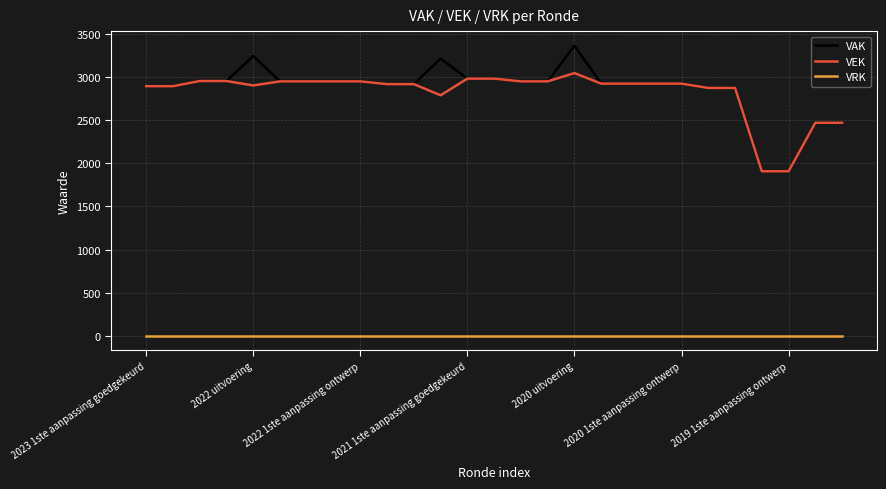

Which series has the largest range (max minus min)?

VAK